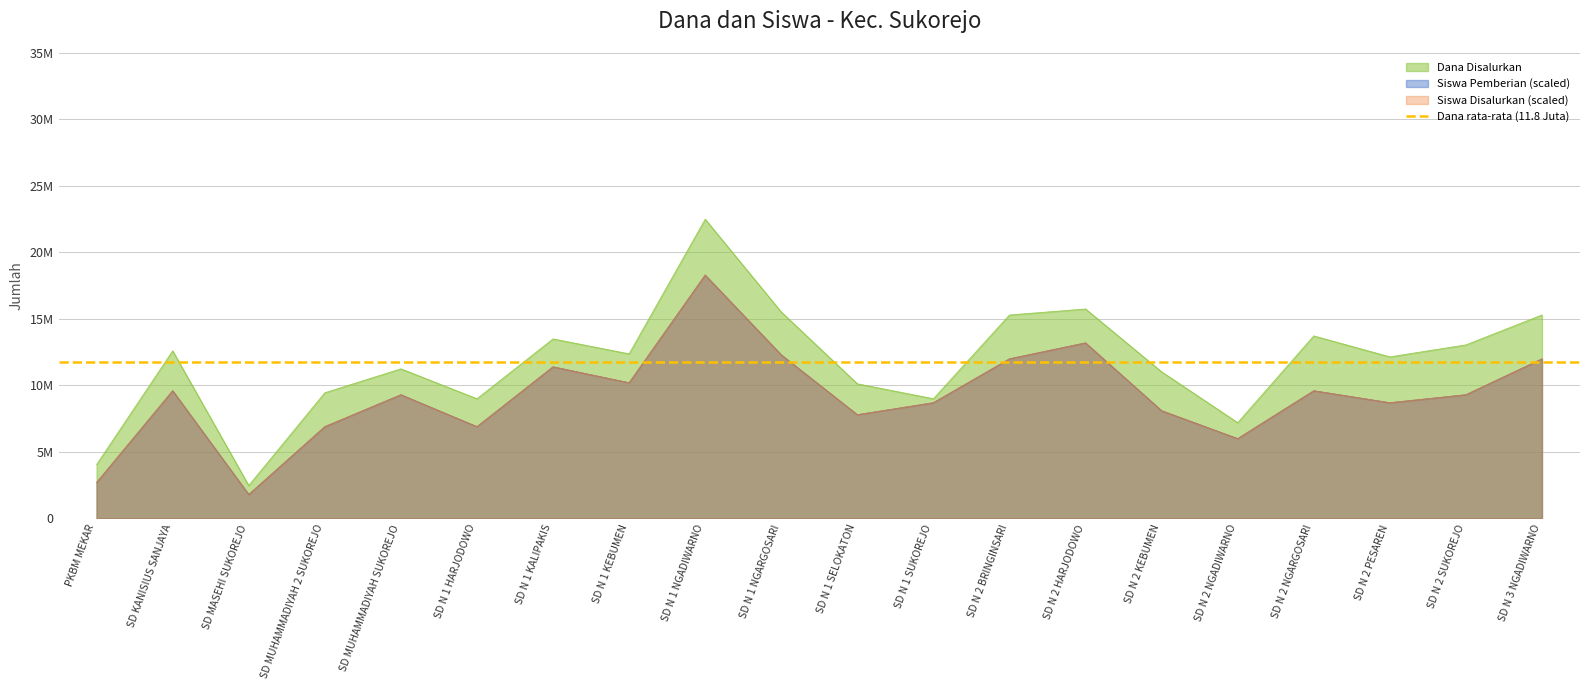

True or false: Dana Disalurkan and Siswa Disalurkan cross at least once.

False